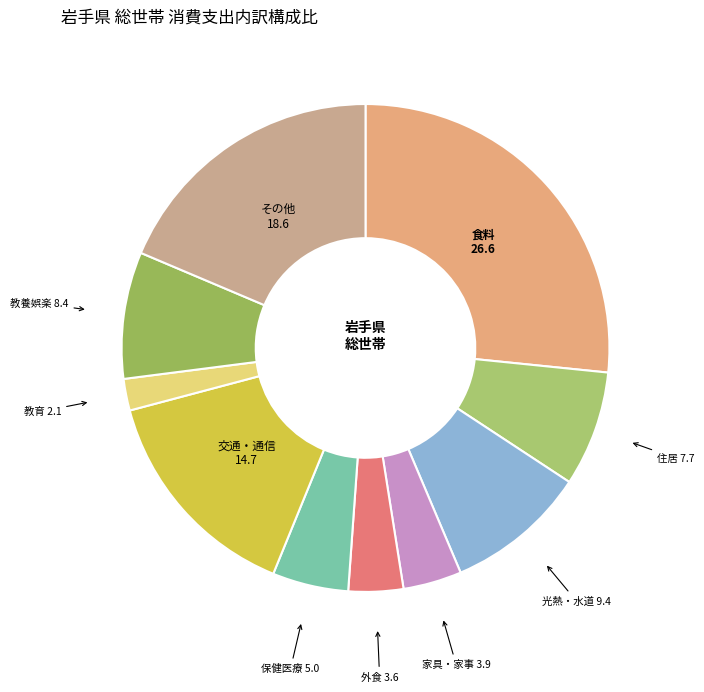

Combined, do 食料 26.6 and その他 18.6 account for over 50%?

No